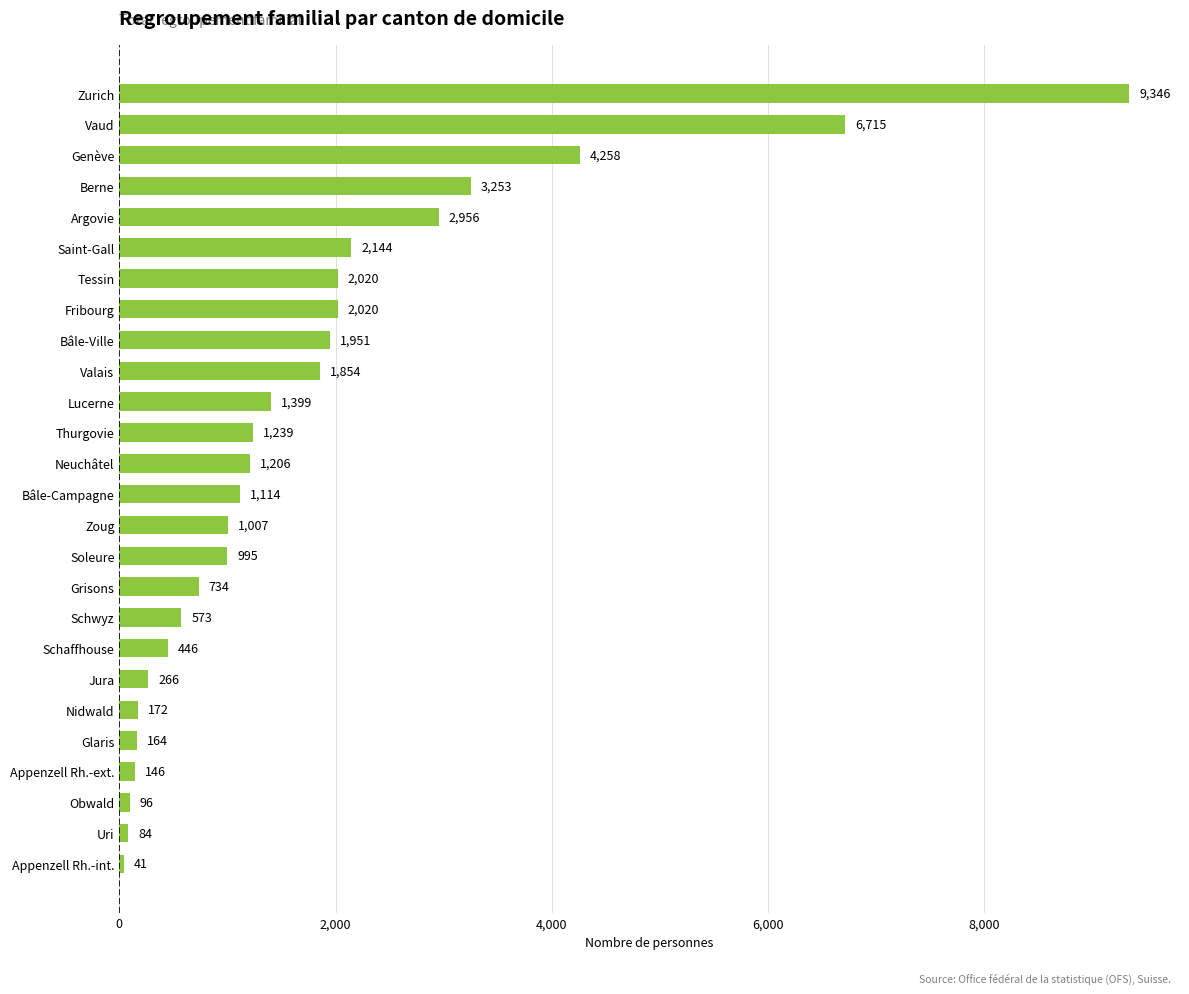

At which category does the chart reach its peak across all series?

Zurich